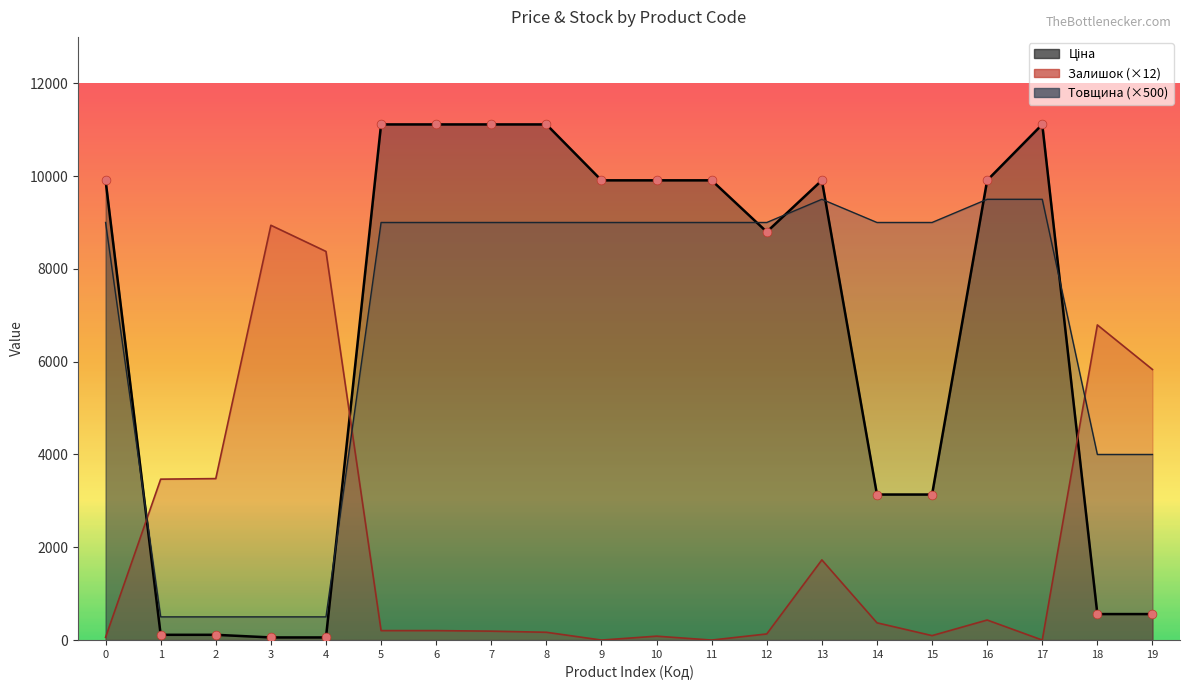

Which series has the largest Y range (max minus min)?

Ціна